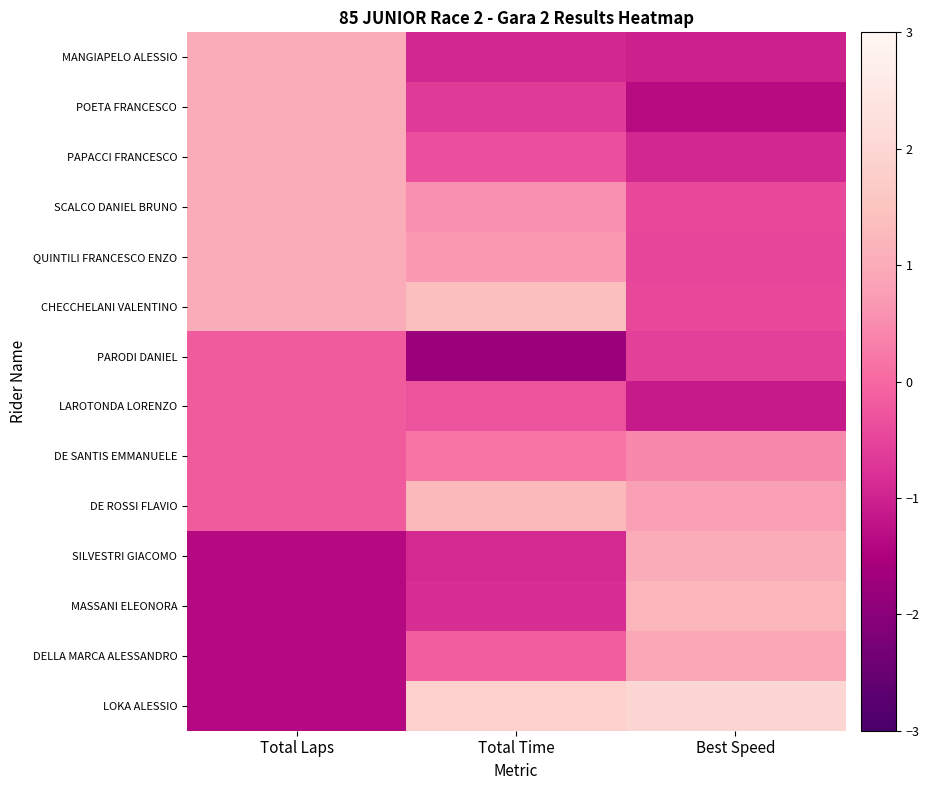

What is the spread (max minus min) of values at Total Laps?

2.4